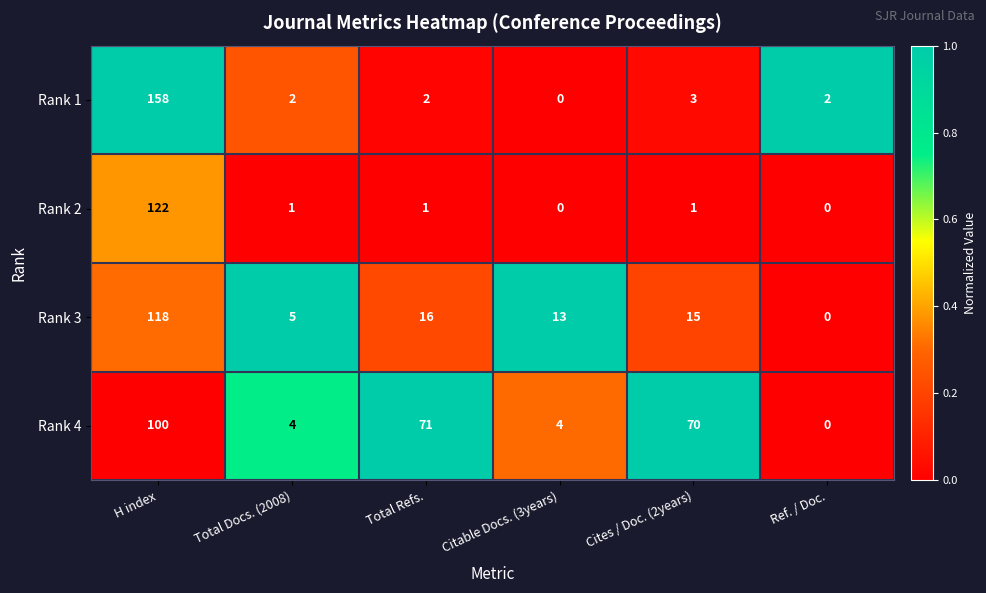

What is the difference between the Rank 3 values at Total Docs. (2008) and H index?

113